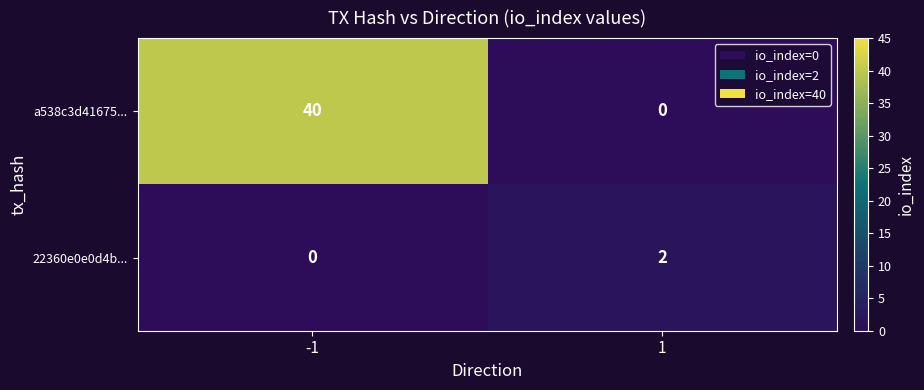

How many series are shown in this chart?

2